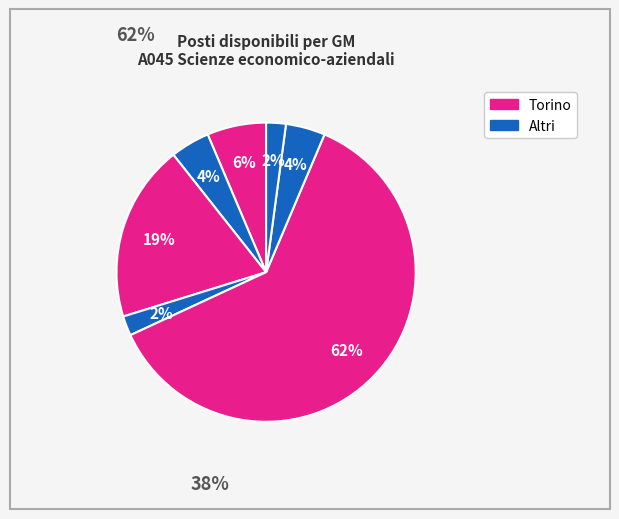

How many slices are in this pie chart?

7